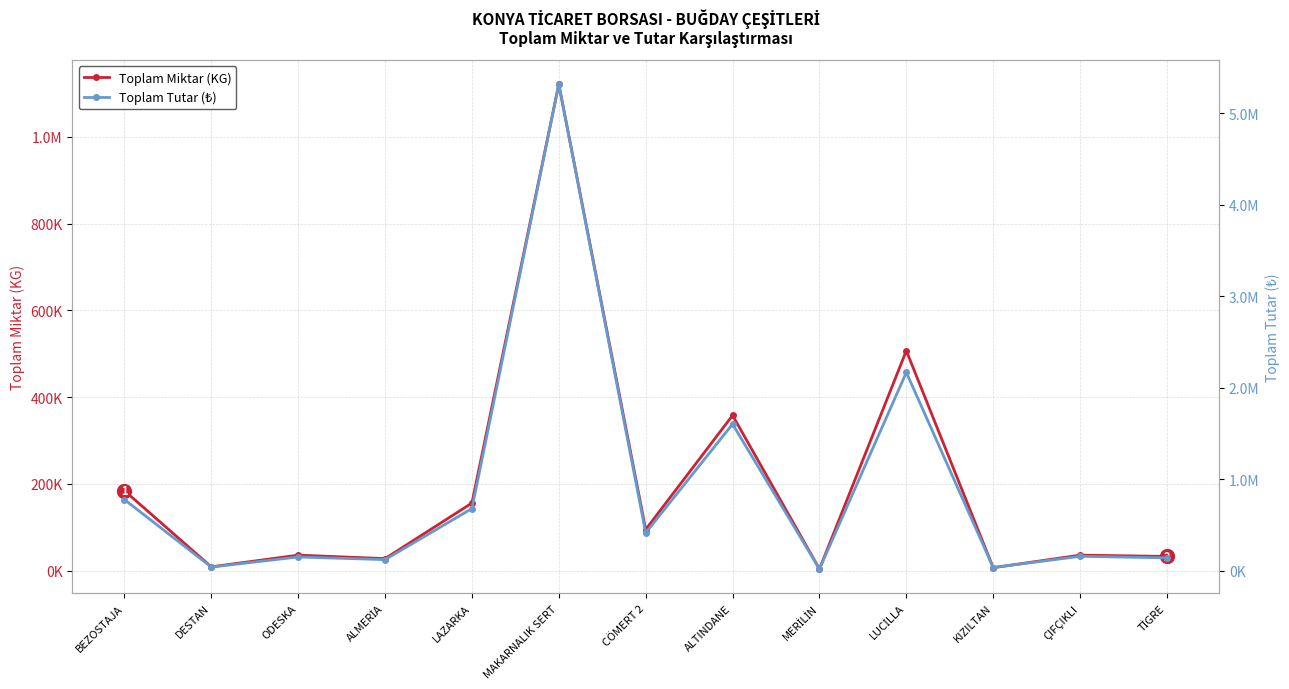

Where is Toplam Tutar (₺) nearest to the value 2665920?

LUCİLLA